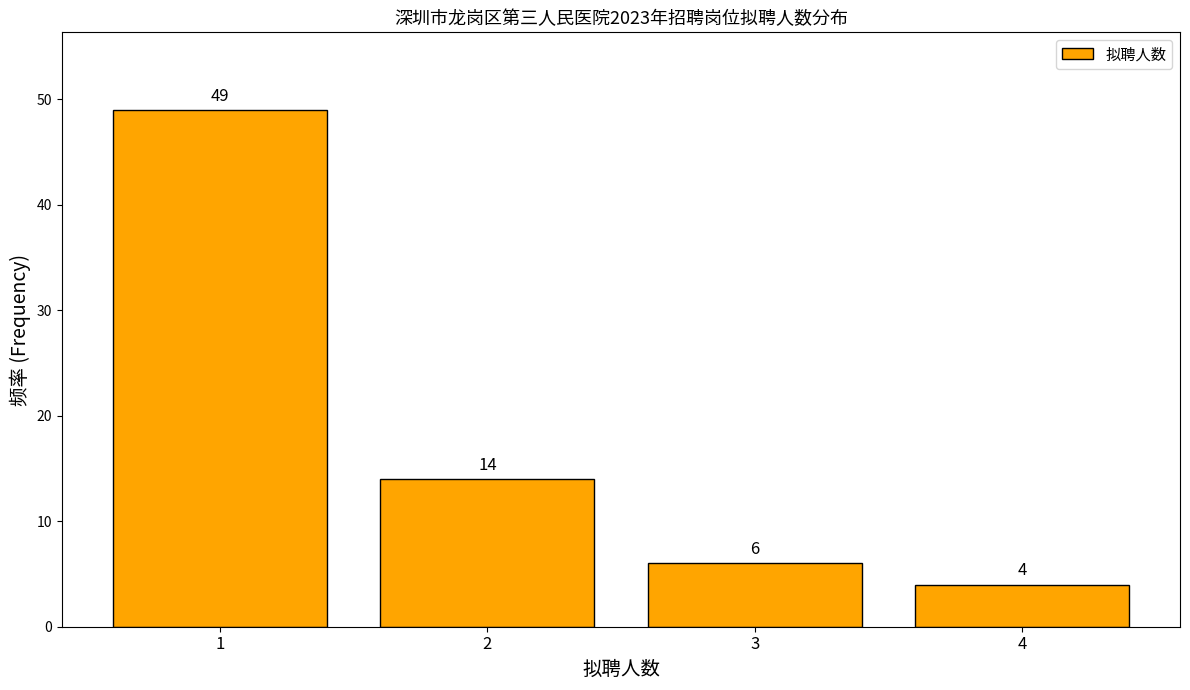

Reading left to right, transcribe all the data shown in this chart.

1=49	2=14	3=6	4=4